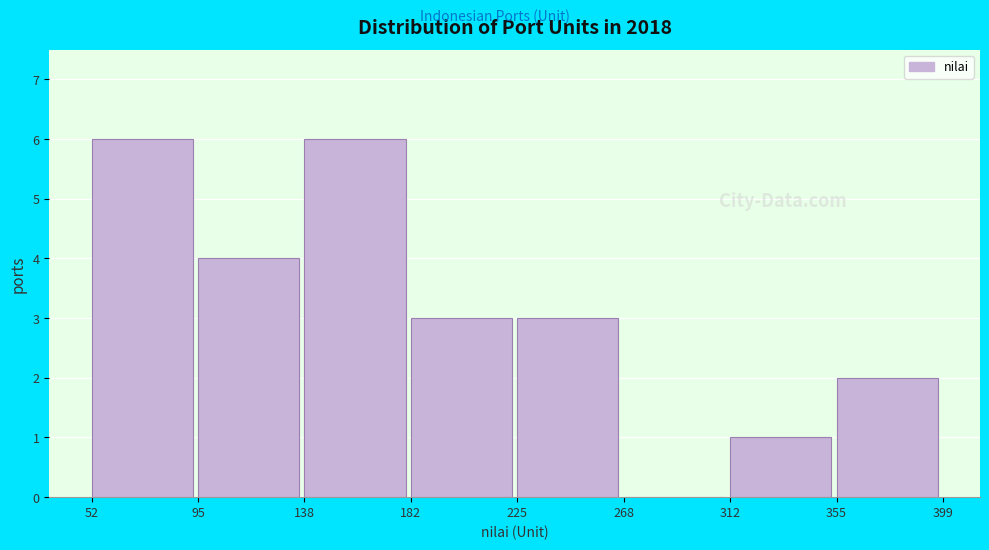

What is the height of the bar covering 52 to 95 on the x-axis? The values are not printed on the chart, so give them approximately, as read against the axis.

6